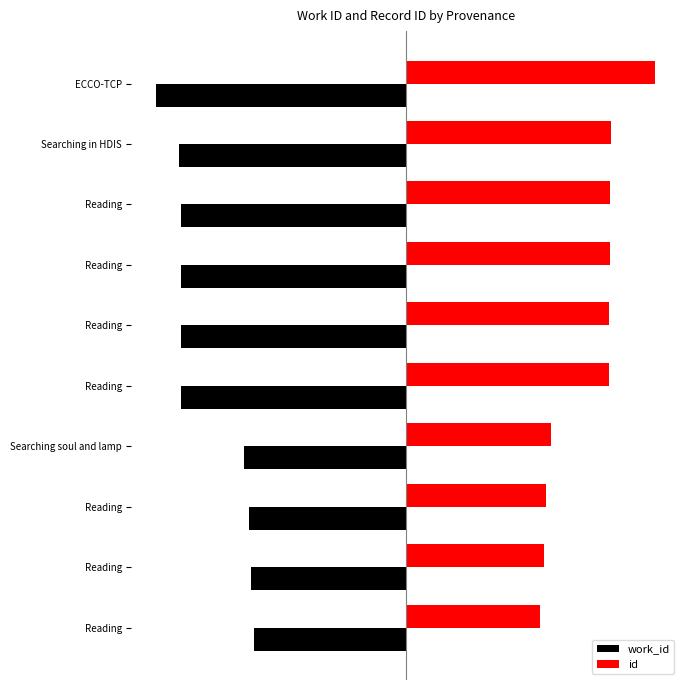

What is the value of the id bar at the 7th from the left?

81.8